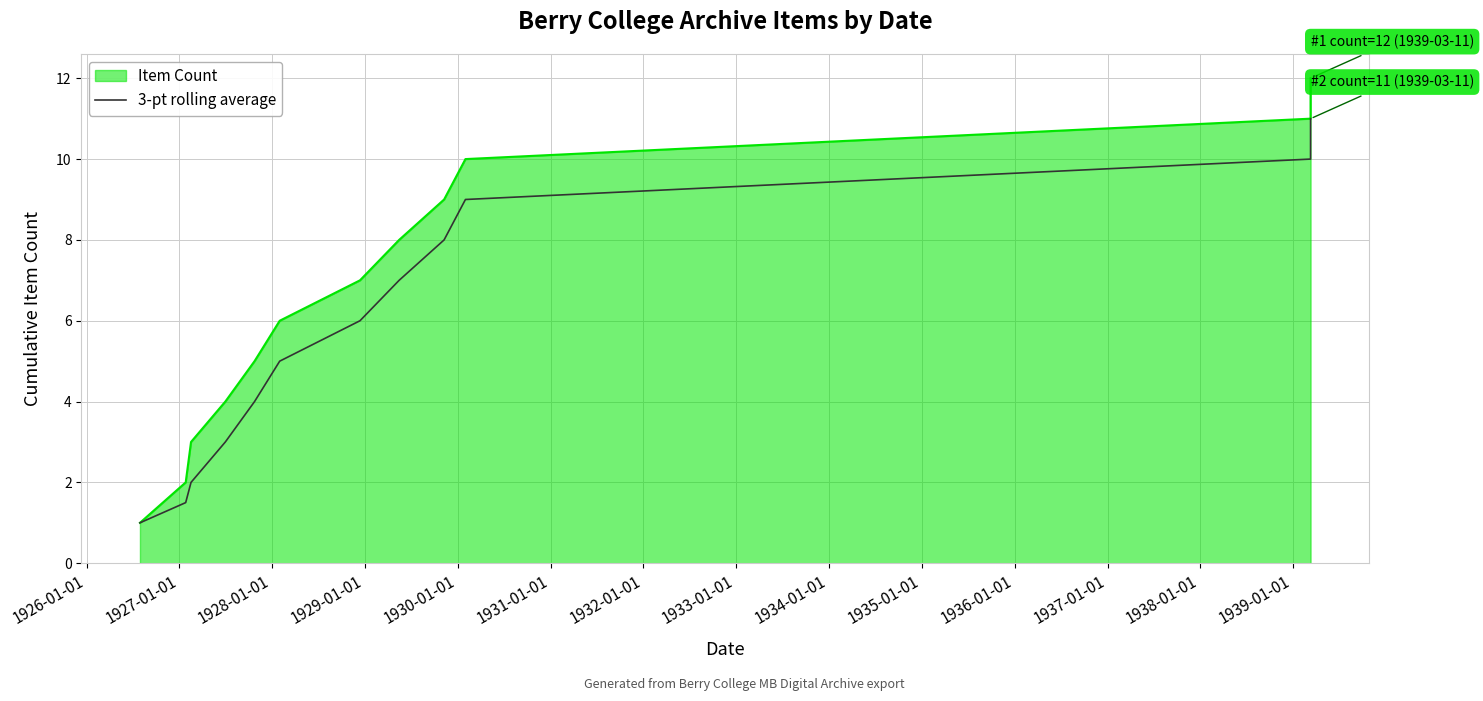

Is it true that the value at 1930-01-01 is 7.4?

False